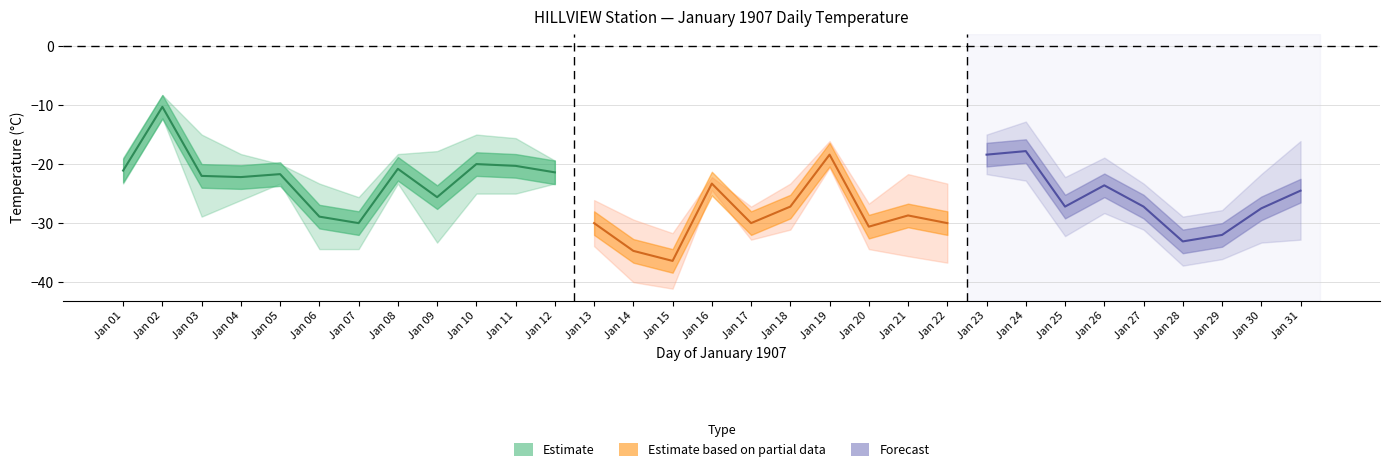

What is the value of the Min Temp (°C) point at the 4th from the left?

-26.1